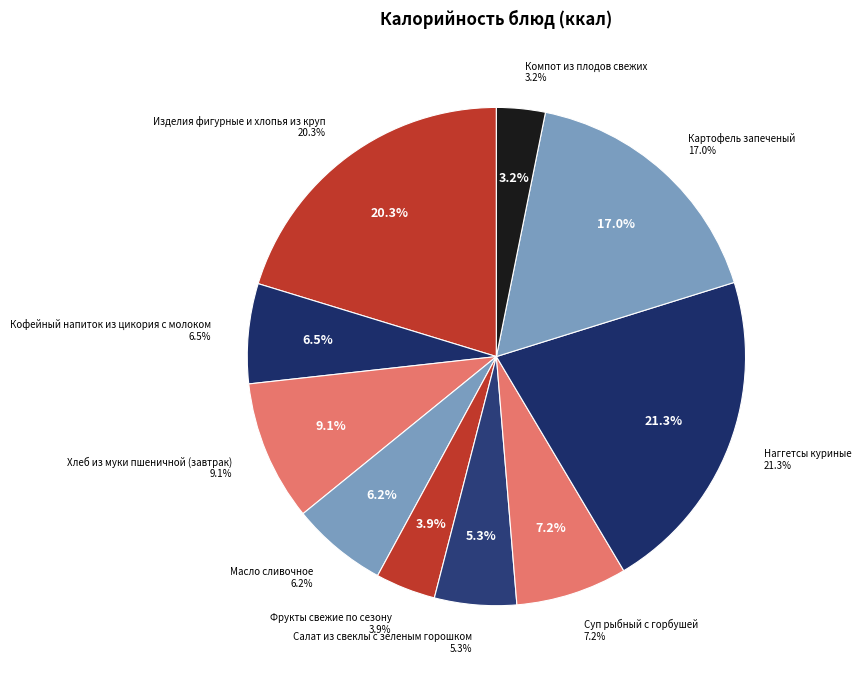

The Изделия фигурные и хлопья из круп slice represents 20% of the pie. True or false?

True